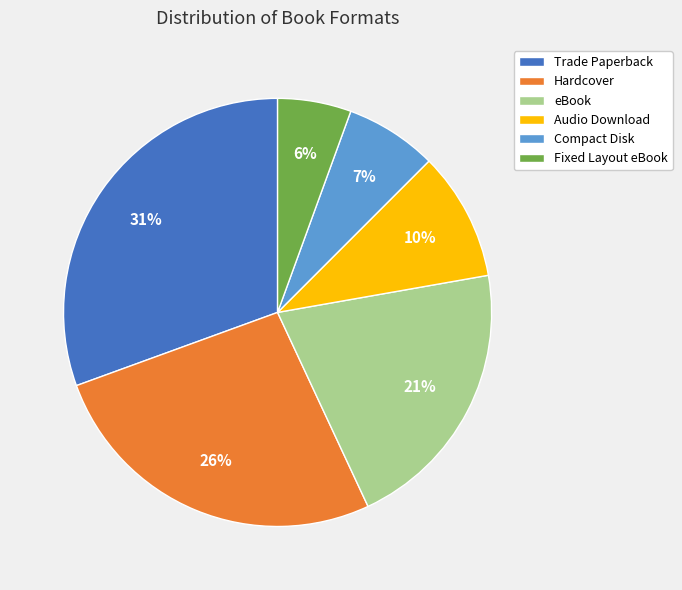

Which has a higher value, Audio Download or eBook?

eBook